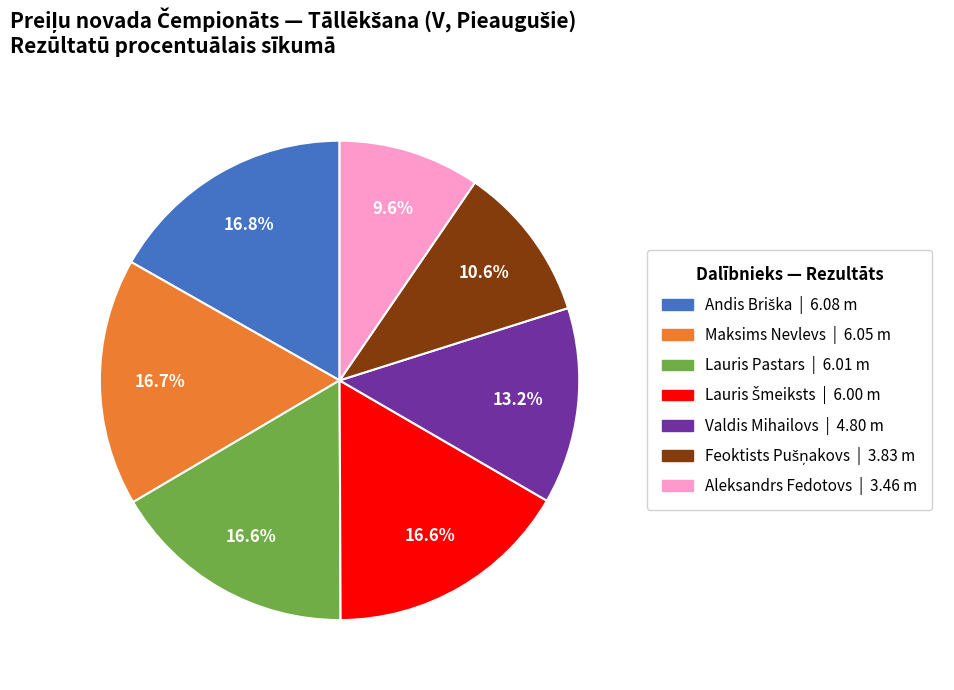

Is it true that Valdis Mihailovs is 23% of the pie?

False